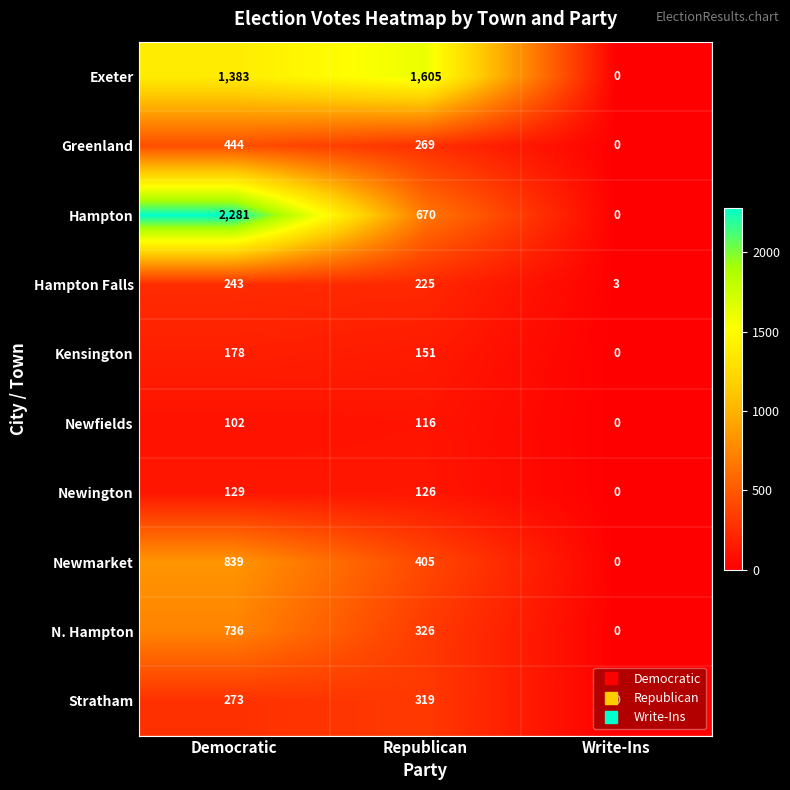

Rank the series by their maximum value, from lowest to highest.

Newfields, Newington, Kensington, Hampton Falls, Stratham, Greenland, N. Hampton, Newmarket, Exeter, Hampton